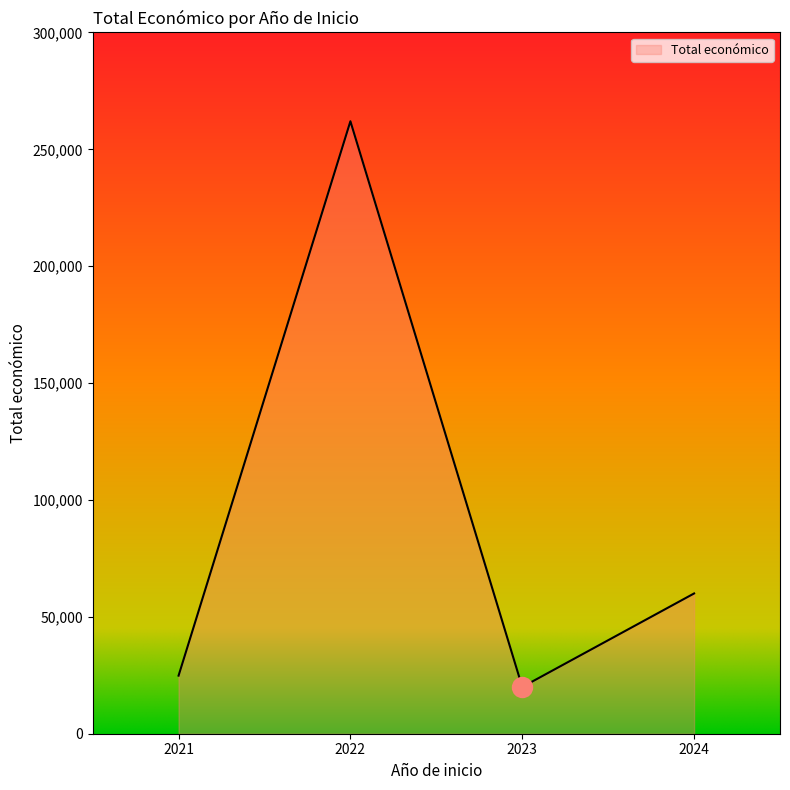

What is the change in value from 2022 to 2024?

-202000